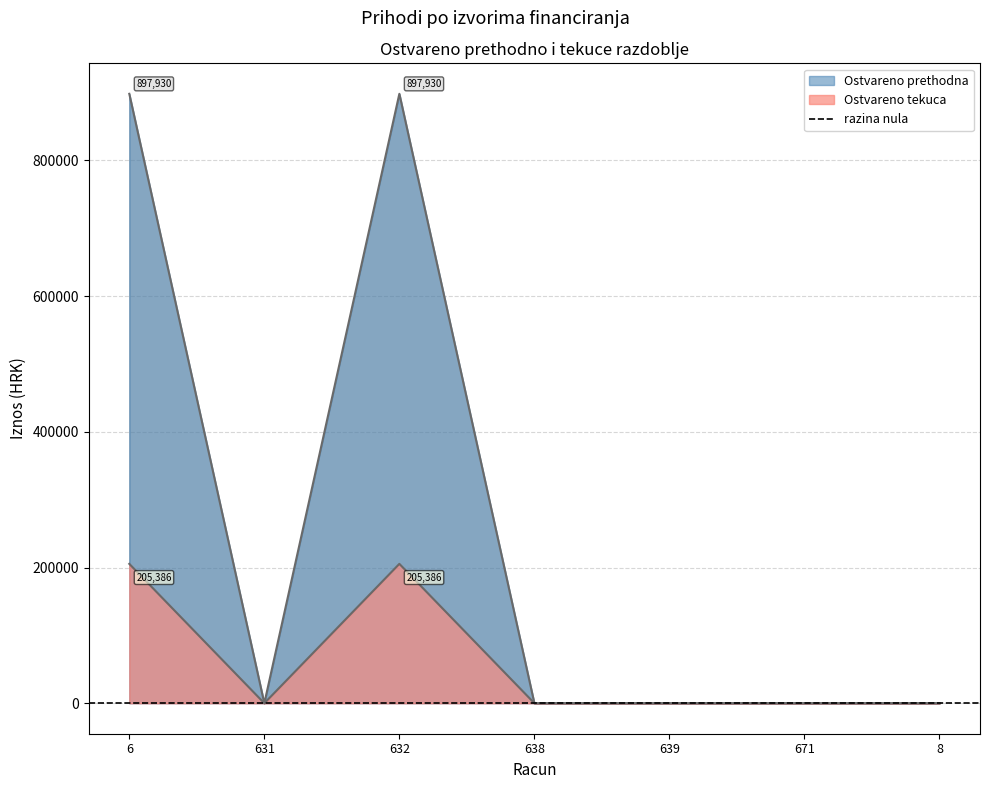

What is the average value of the Ostvareno tekuca series?

58681.6